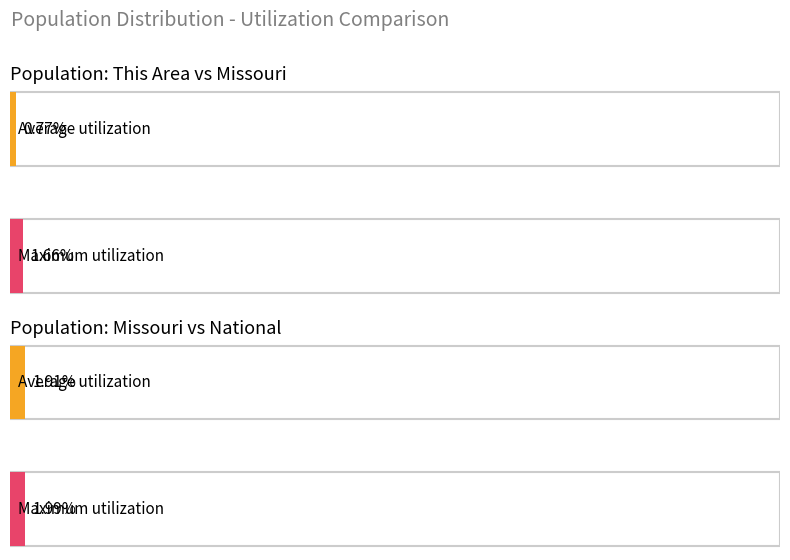

True or false: Missouri has a value of 641690 at 25-29.

False